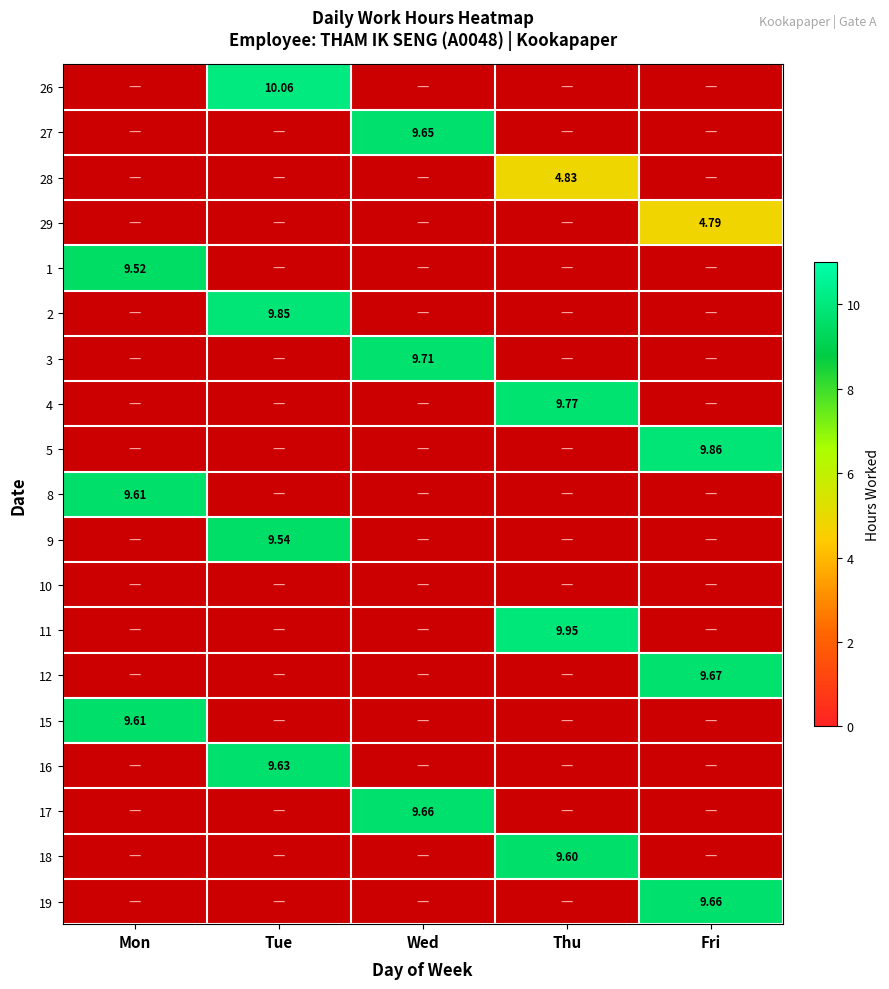

Which label corresponds to the smallest value in the chart?

Fri